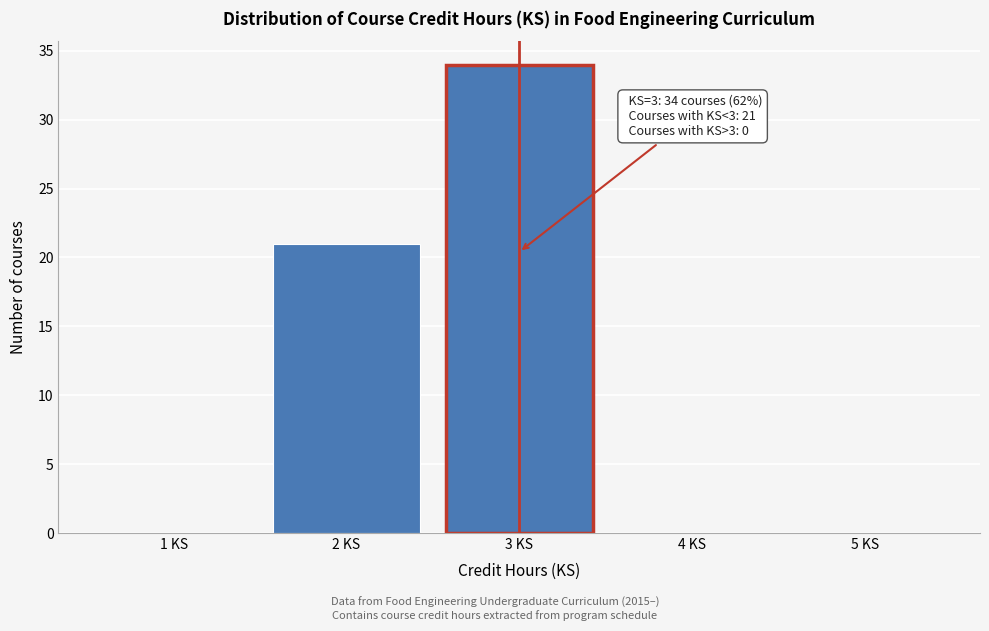

Which range on the x-axis has the tallest bar?

2.5 to 3.5